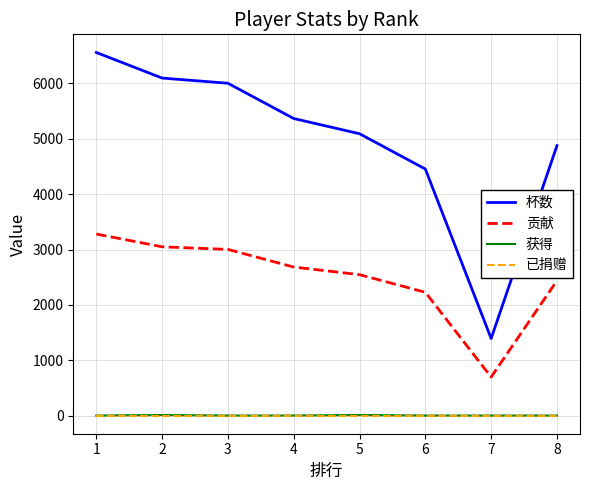

True or false: 杯数 and 获得 cross at least once.

False